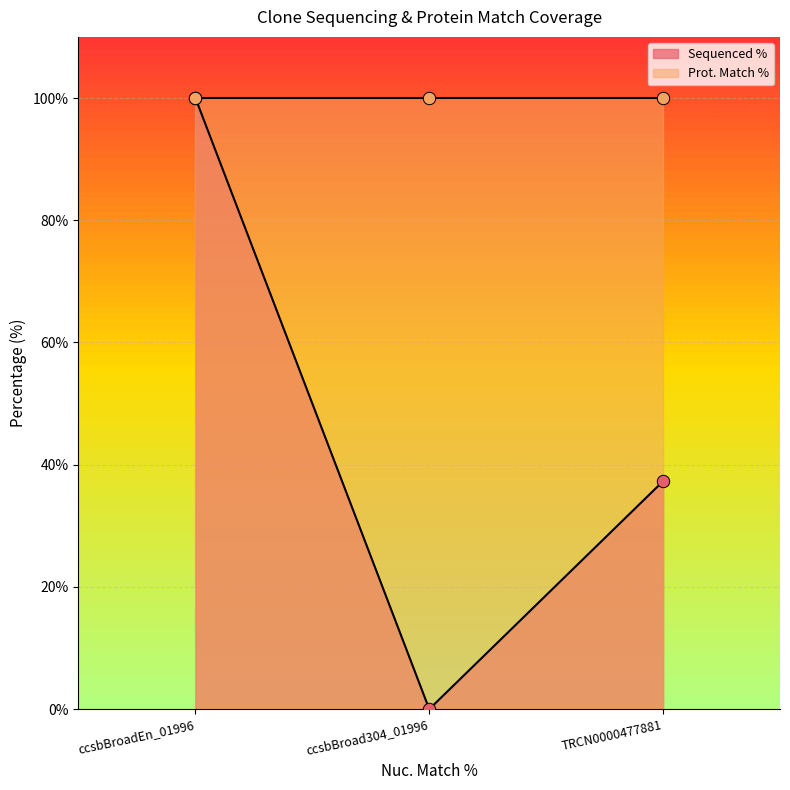

What is the ratio of the value at TRCN0000477881 to the value at ccsbBroadEn_01996?

0.4